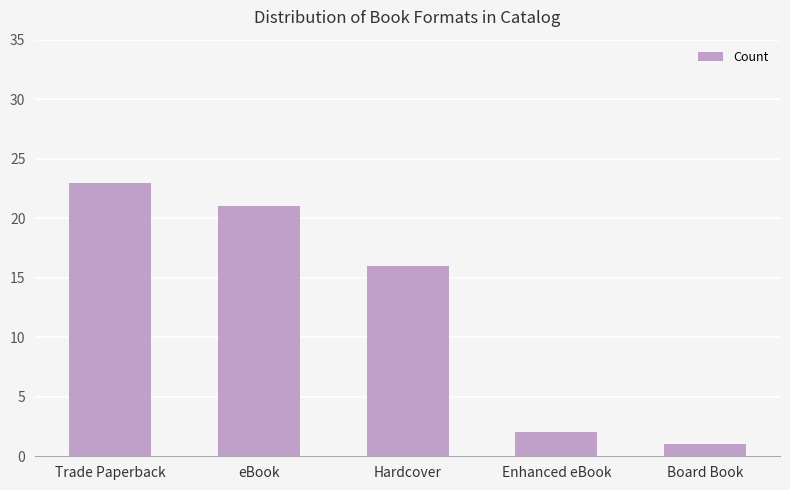

What value does the data have at Enhanced eBook?

2